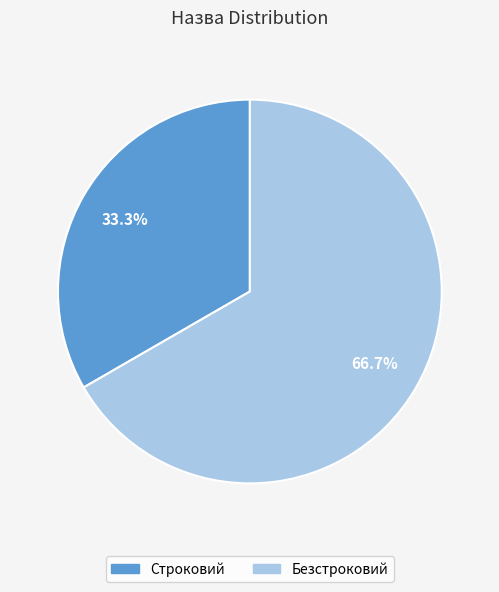

To the nearest percent, what is the average slice percentage?

50%